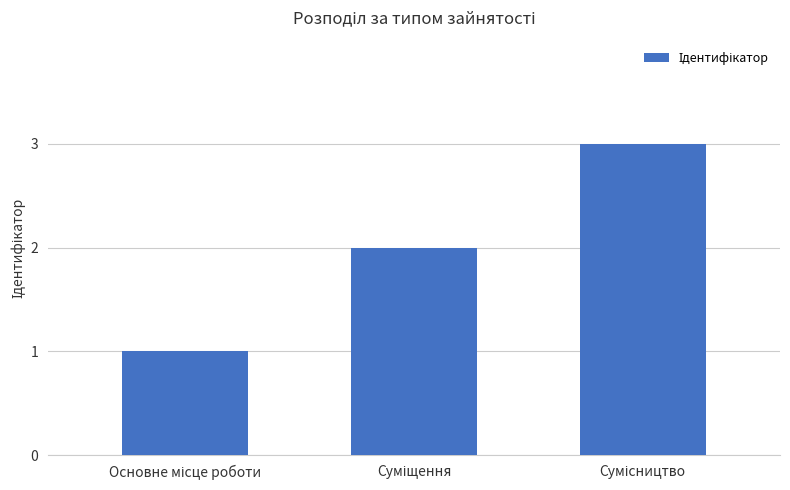

What is the sum of all values?

6